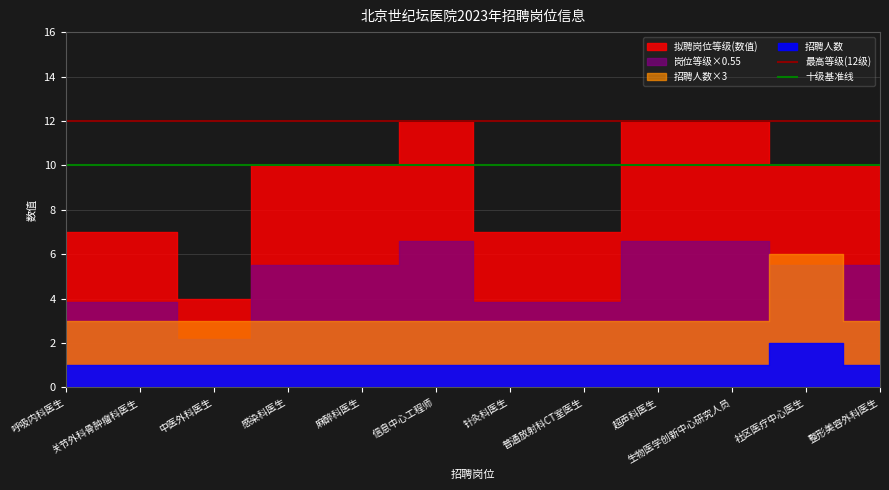

What position from the left is 呼吸内科医生?

1